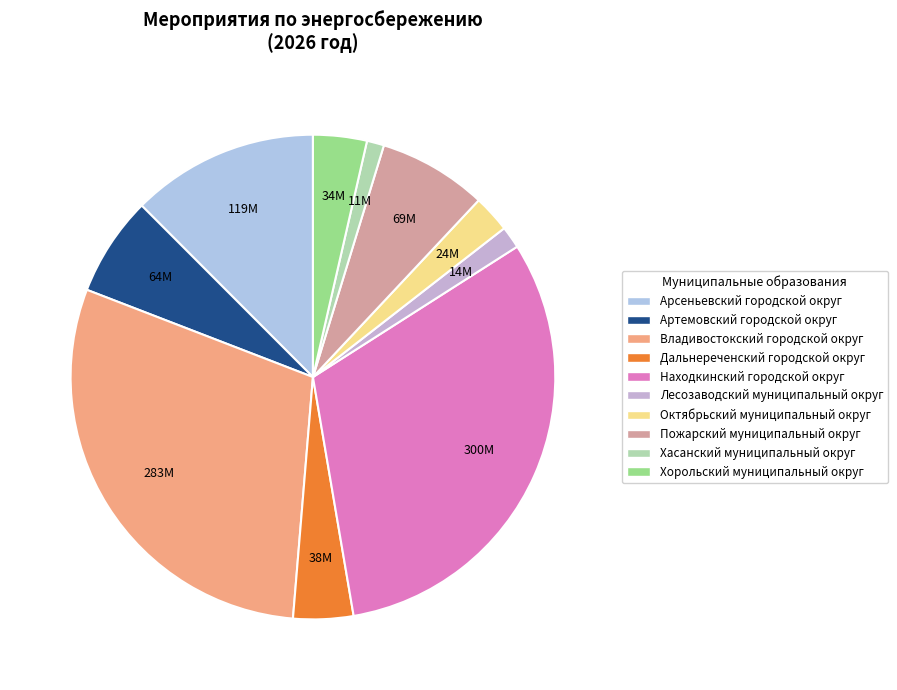

Between Лесозаводский муниципальный округ and Находкинский городской округ, which is larger?

Находкинский городской округ